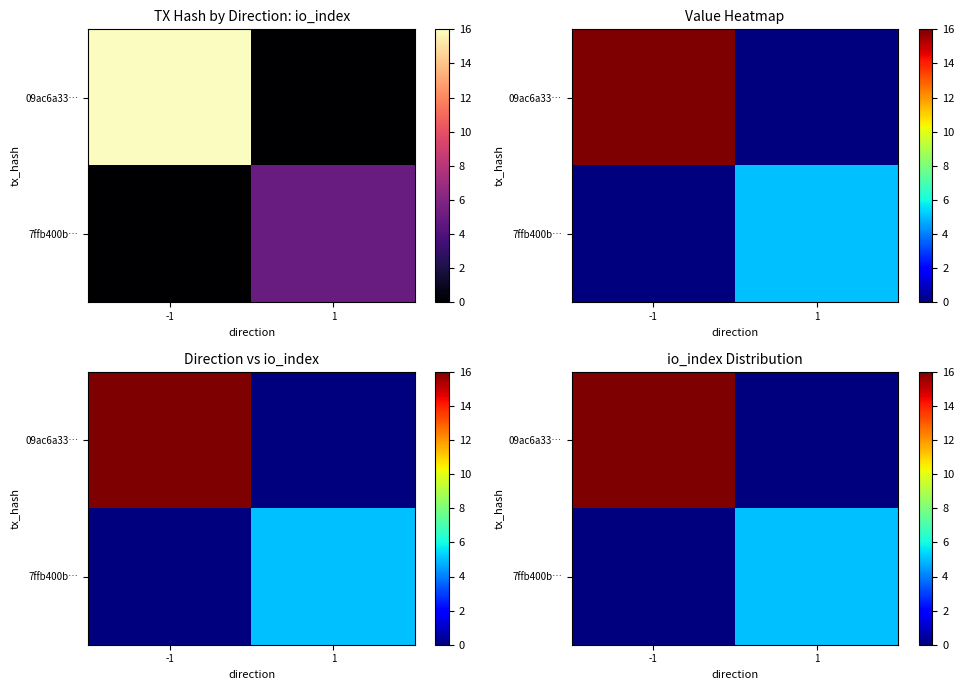

Rank the categories by 7ffb400b… value from highest to lowest.

1, -1